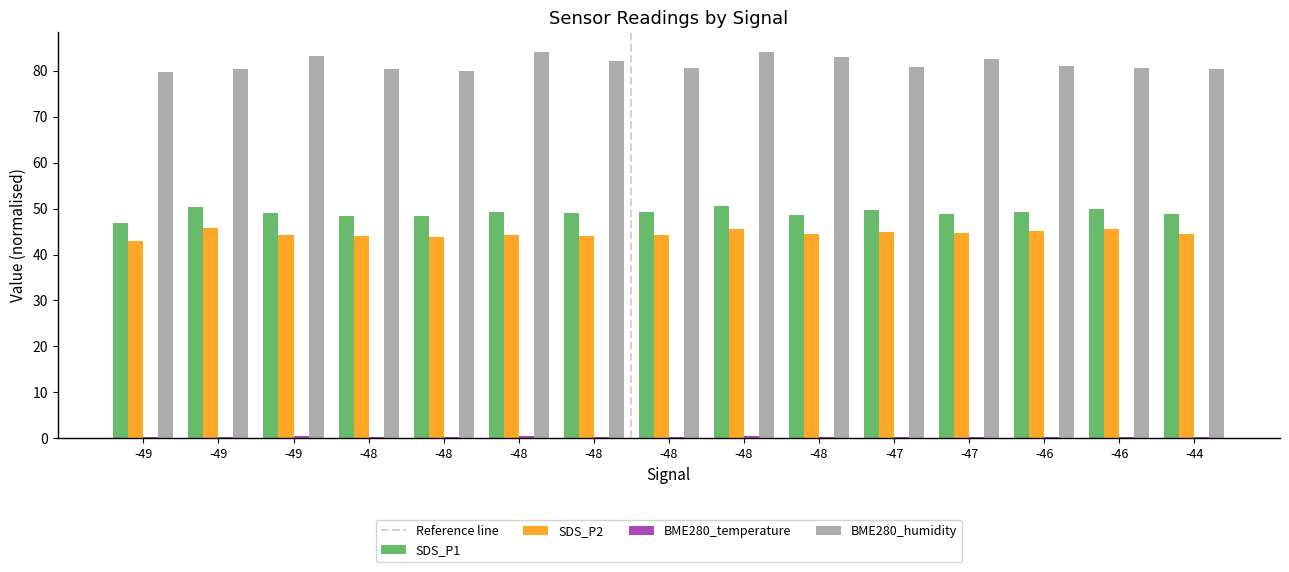

How many distinct data groups are displayed?

4